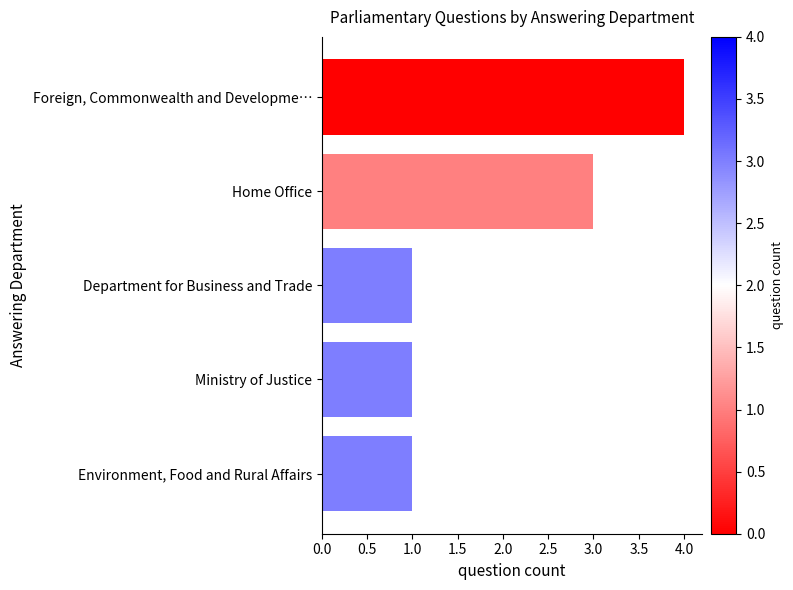

Which has a higher value, Department for Business and Trade or Foreign, Commonwealth and Developme…?

Foreign, Commonwealth and Developme…